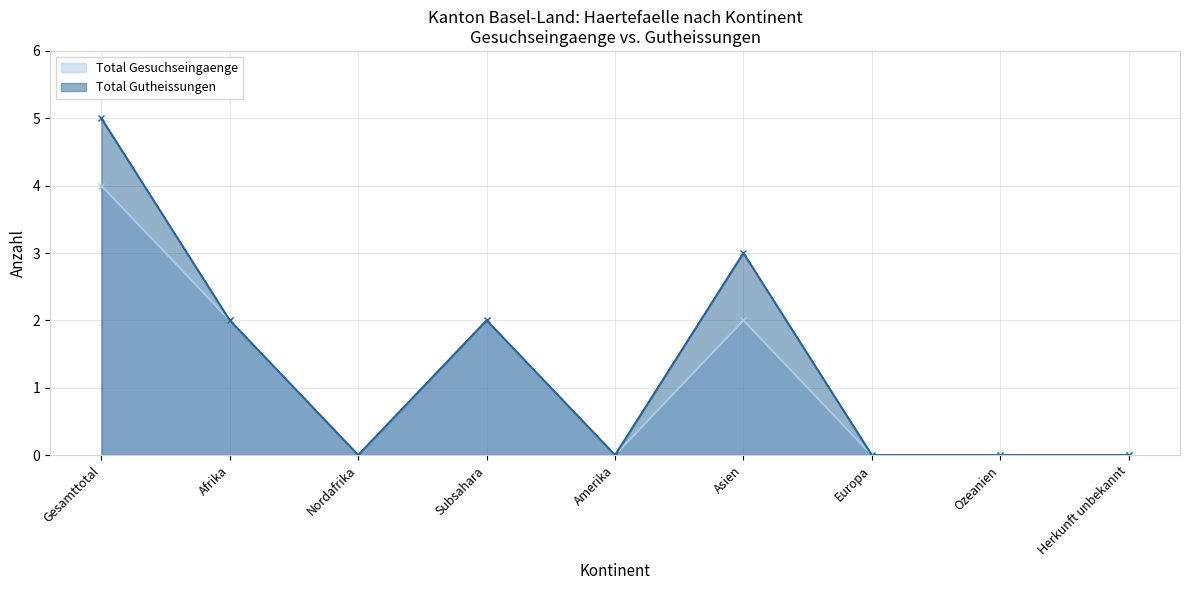

What are all the series names shown in the legend?

Total Gesuchseingaenge, Total Gutheissungen